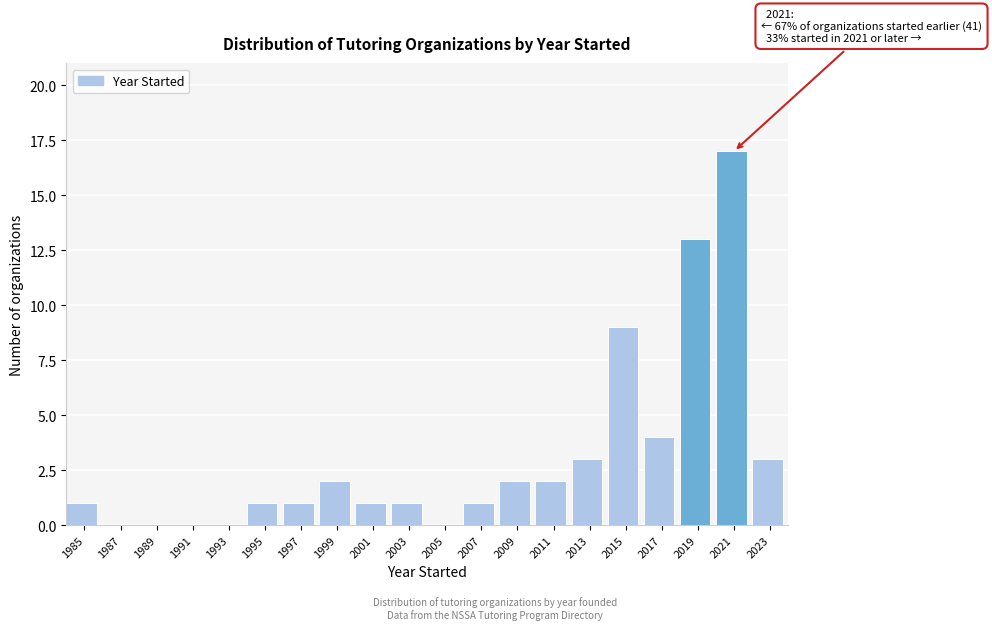

Reading left to right, what are all the values shown in this chart?

1985=1	1987=0	1989=0	1991=0	1993=0	1995=1	1997=1	1999=2	2001=1	2003=1	2005=0	2007=1	2009=2	2011=2	2013=3	2015=9	2017=4	2019=13	2021=17	2023=3